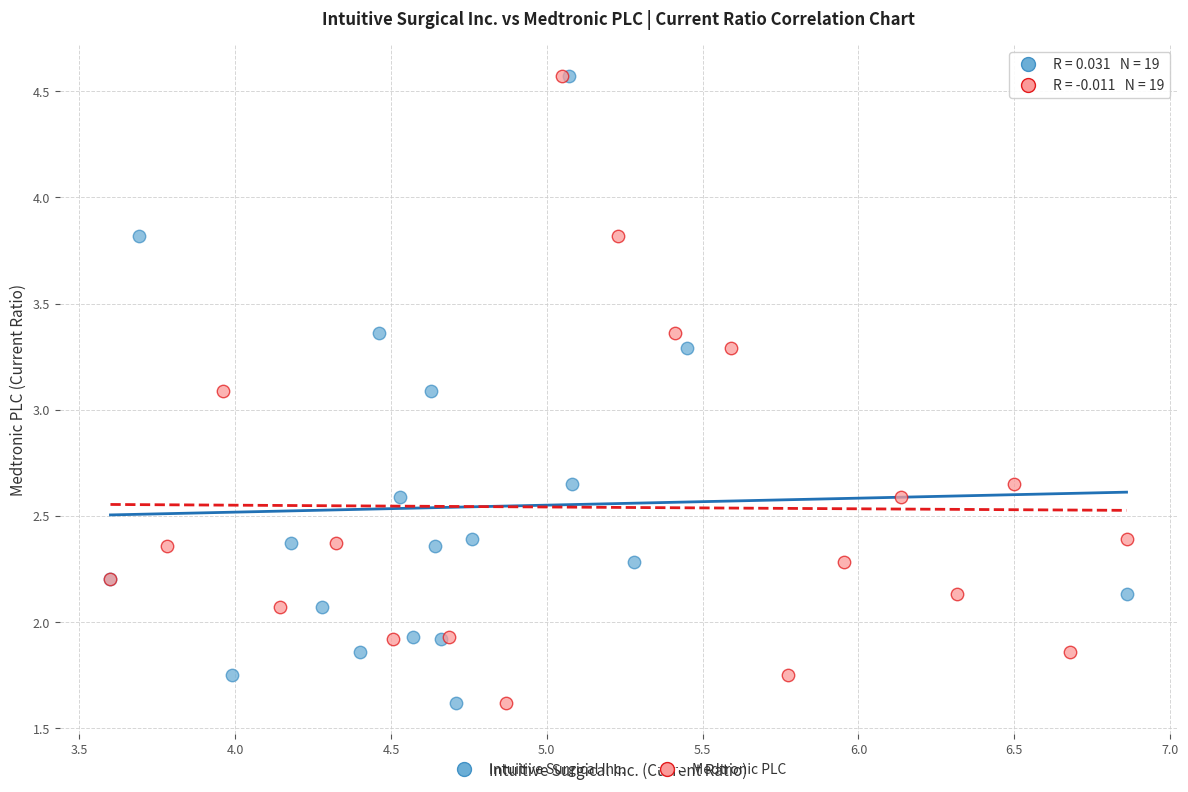

What are all the series names shown in the legend?

Intuitive Surgical Inc., Medtronic PLC